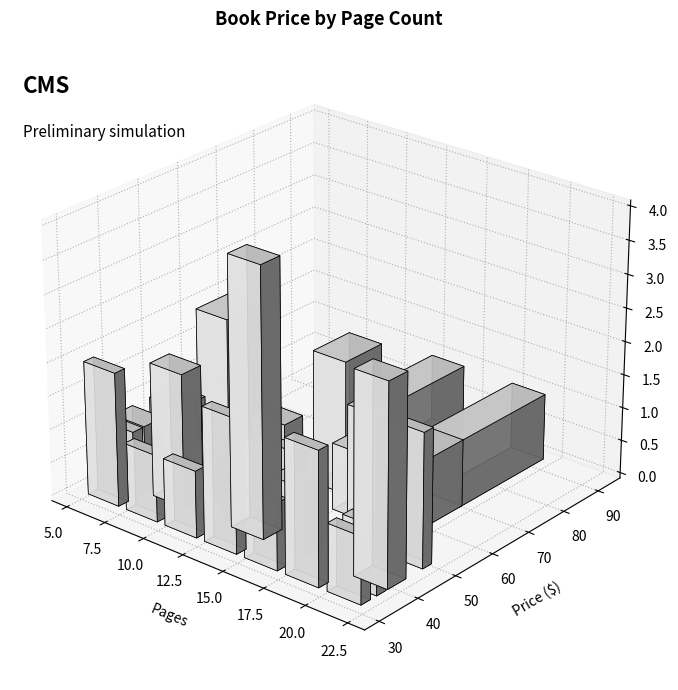

How many distinct data groups are displayed?

1